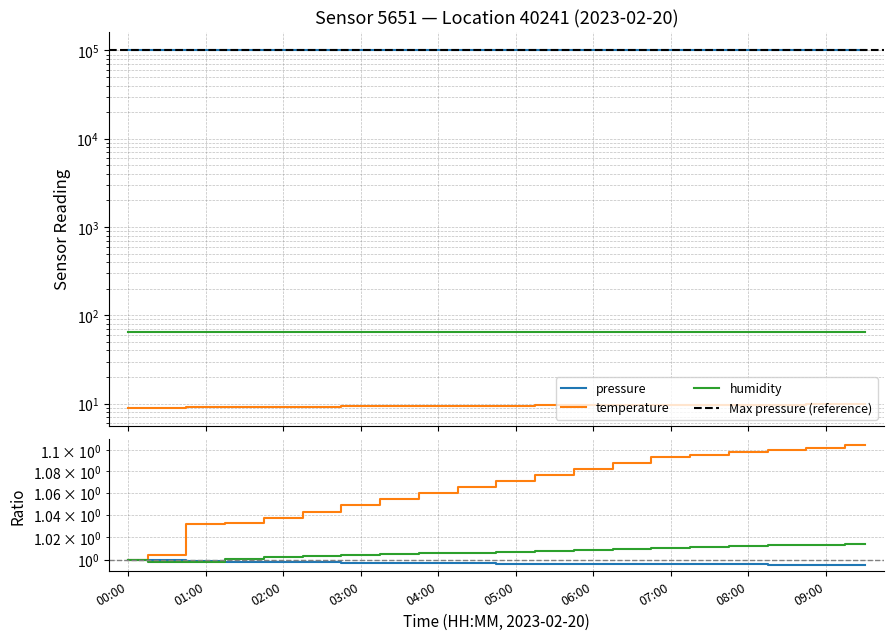

True or false: temperature has a value of 16.0 at 04:30.

False